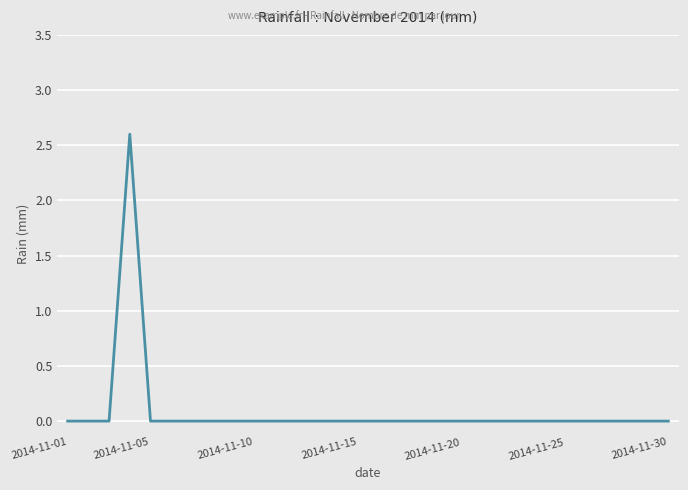

What is the difference between the maximum and minimum values?

2.6